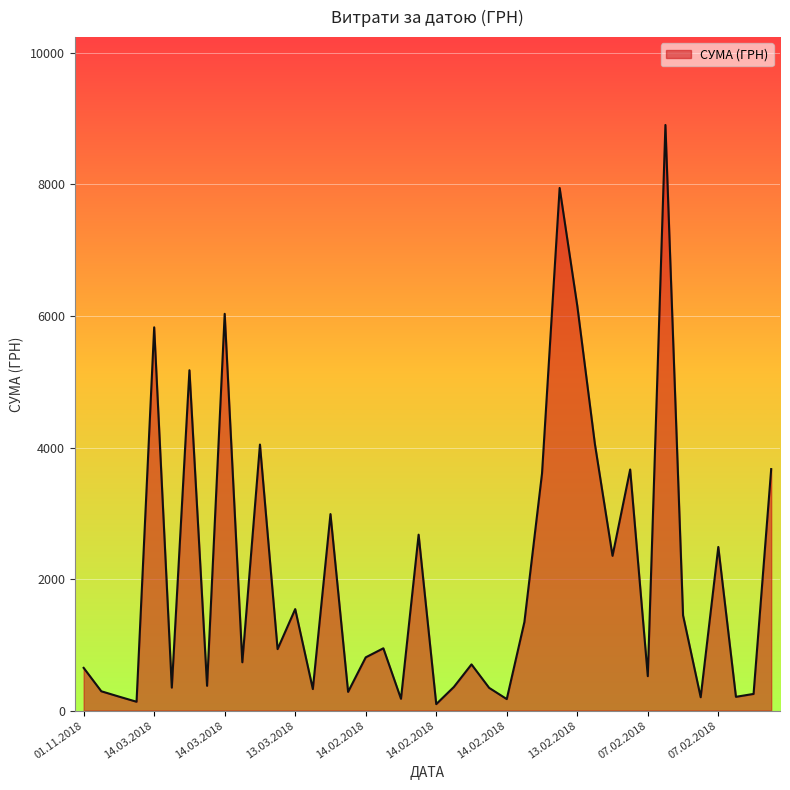

What is the difference between the maximum and minimum values?

8804.7